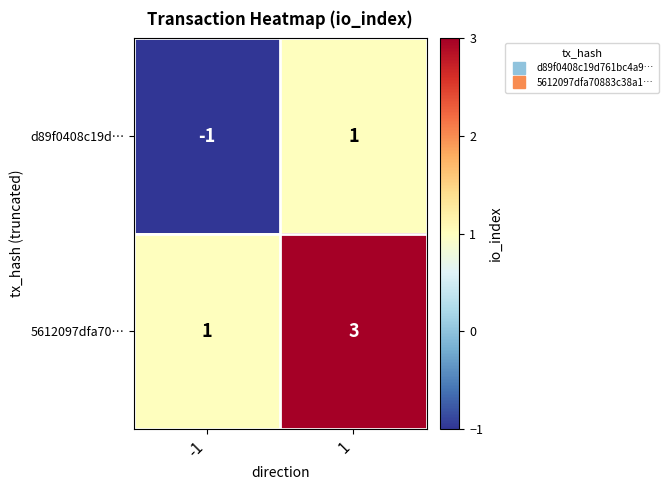

The value of d89f0408c19d… at 1 is 1. True or false?

True